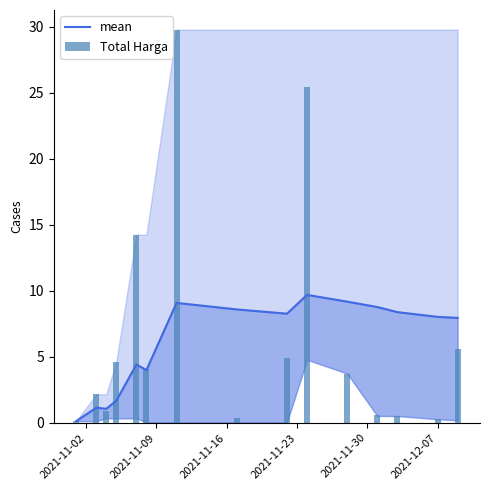

Does the chart contain any negative values?

No